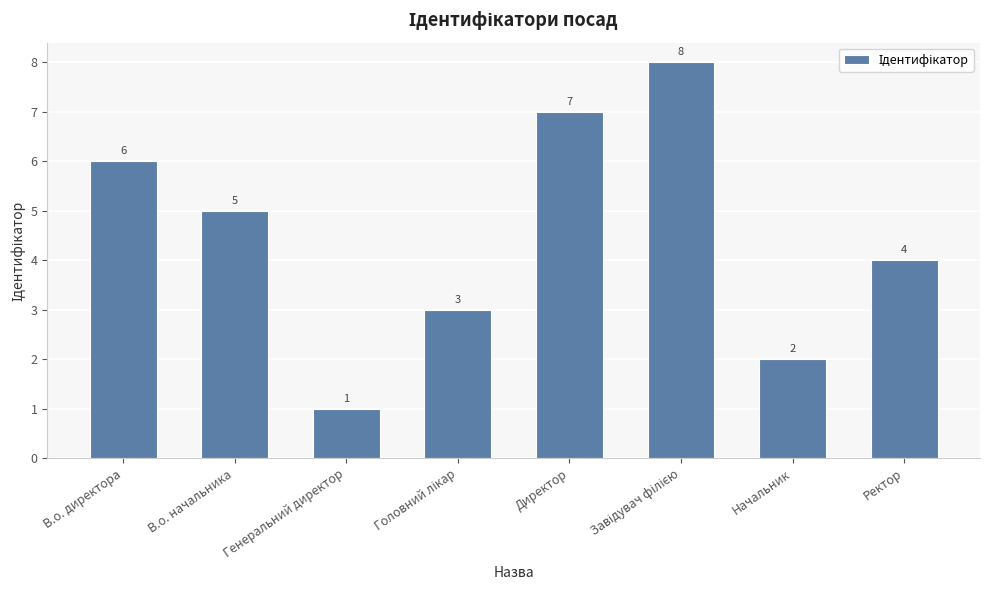

What value does the data have at Ректор?

4